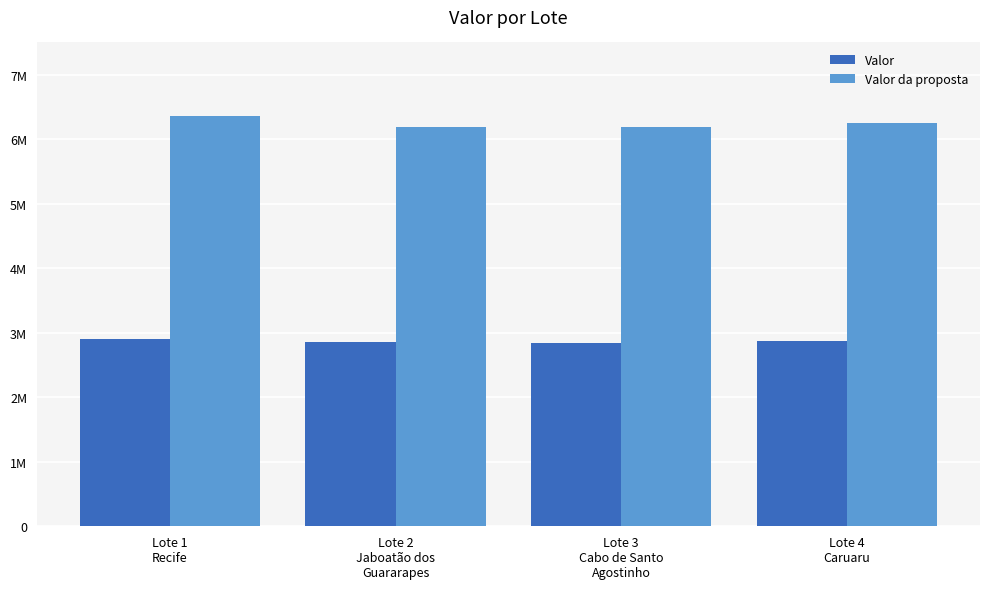

What is the difference between the highest and lowest values at Lote 4
Caruaru?

3381364.8